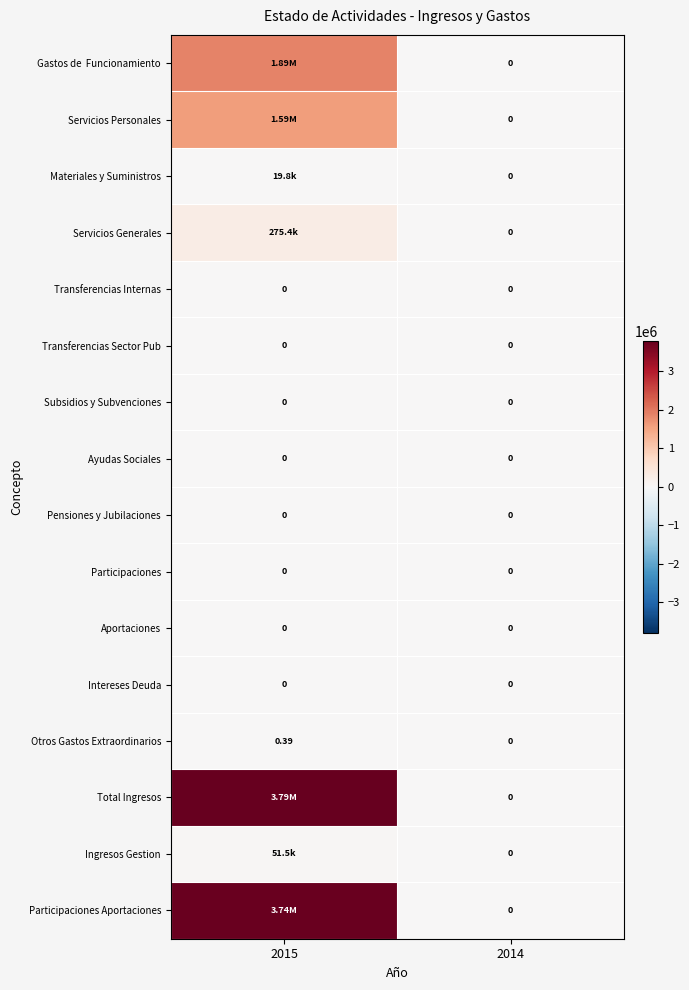

What is the sum of all Total Ingresos values?

3791260.6